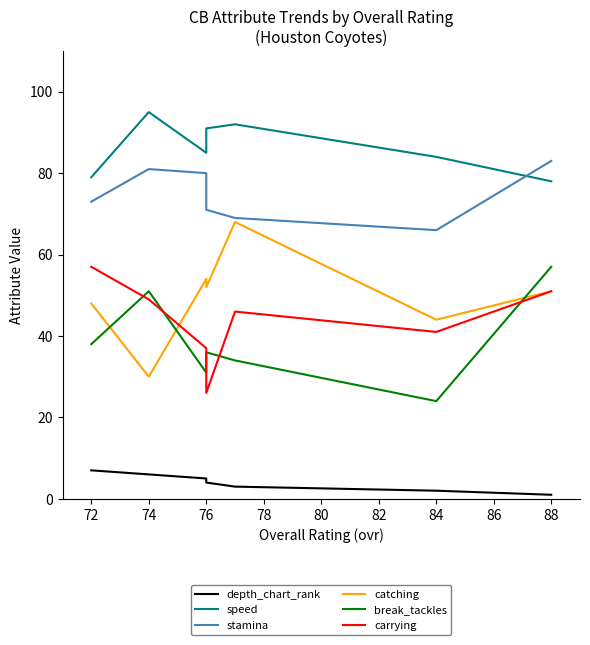

What is the minimum value shown in the chart?

1